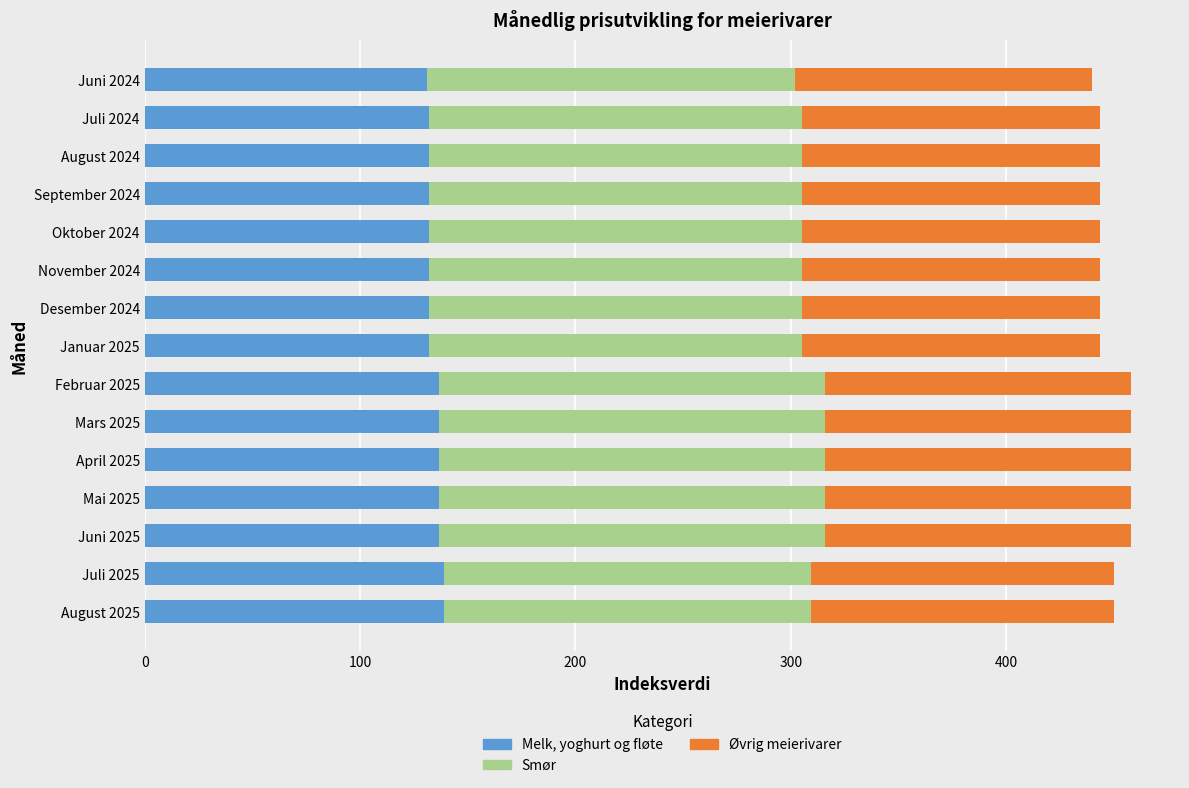

How many values in the Melk, yoghurt og fløte series exceed 132?

14